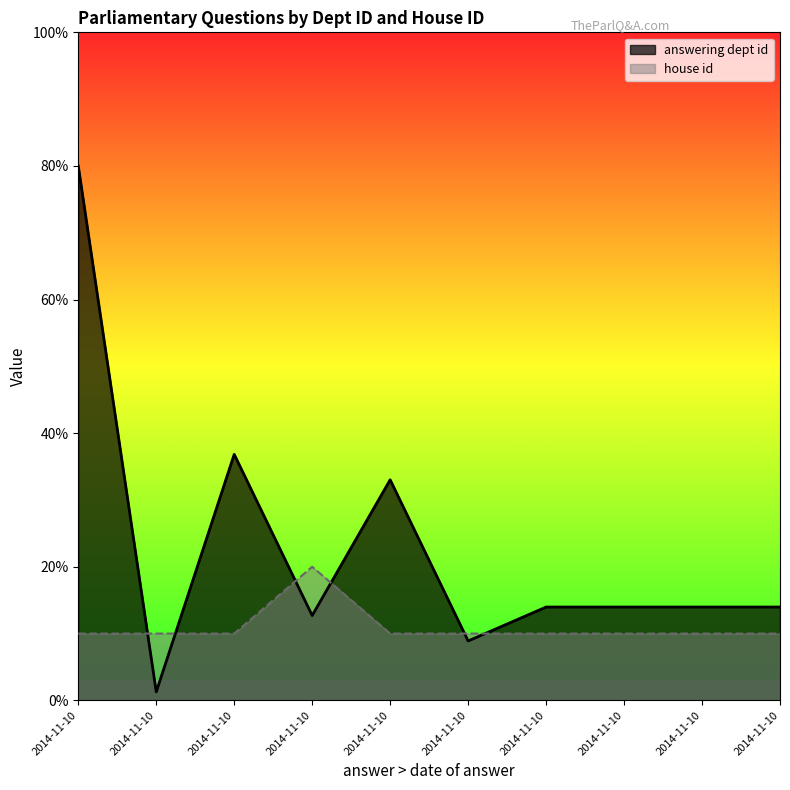

True or false: house id has more than 0 interior local peaks.

True